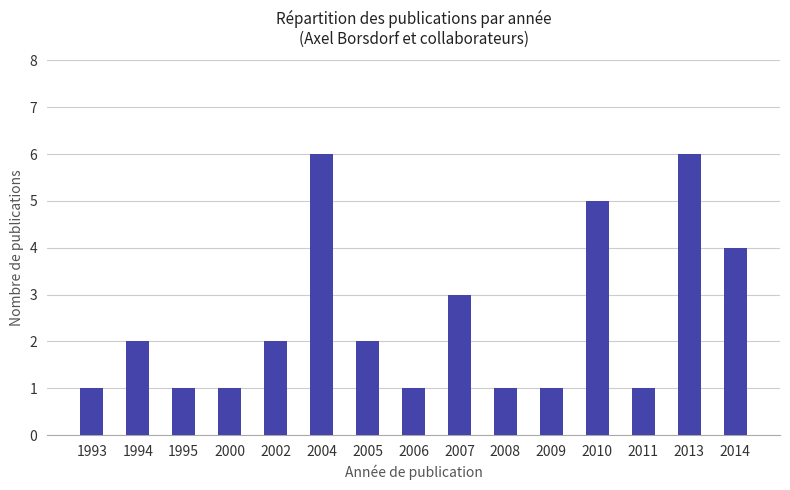

What is the difference between the maximum and minimum values?

5